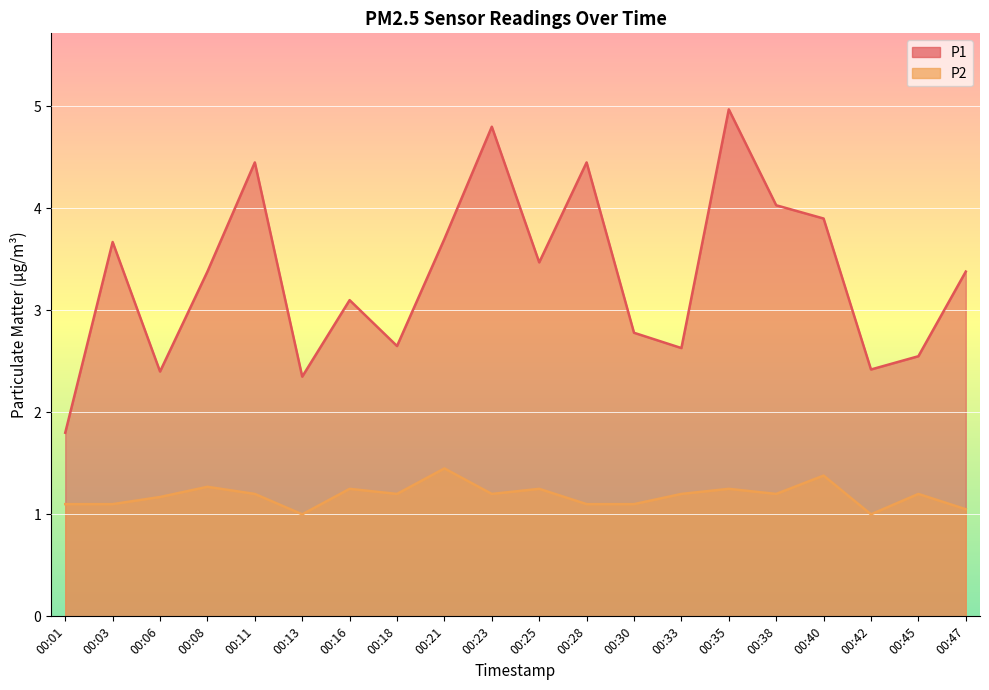

Reading left to right, list all the values displayed in this chart.

P1: 1.8	3.7	2.4	3.4	4.5	2.4	3.1	2.6	3.7	4.8	3.5	4.5	2.8	2.6	5.0	4.0	3.9	2.4	2.5	3.4
P2: 1.1	1.1	1.2	1.3	1.2	1.0	1.2	1.2	1.4	1.2	1.2	1.1	1.1	1.2	1.2	1.2	1.4	1.0	1.2	1.1